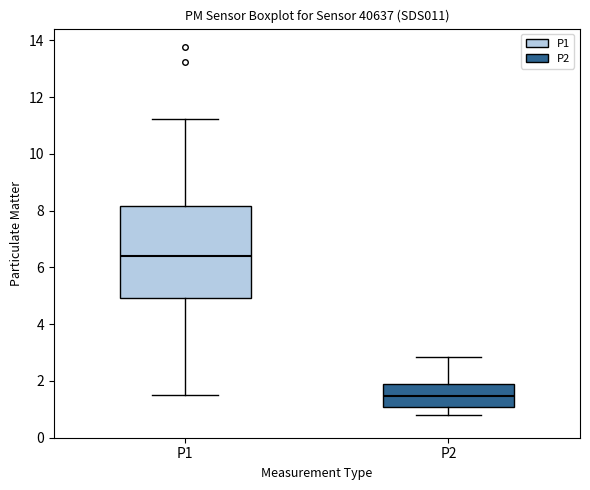

Comparing the boxes themselves (not the whiskers), which one is the tallest?

P1